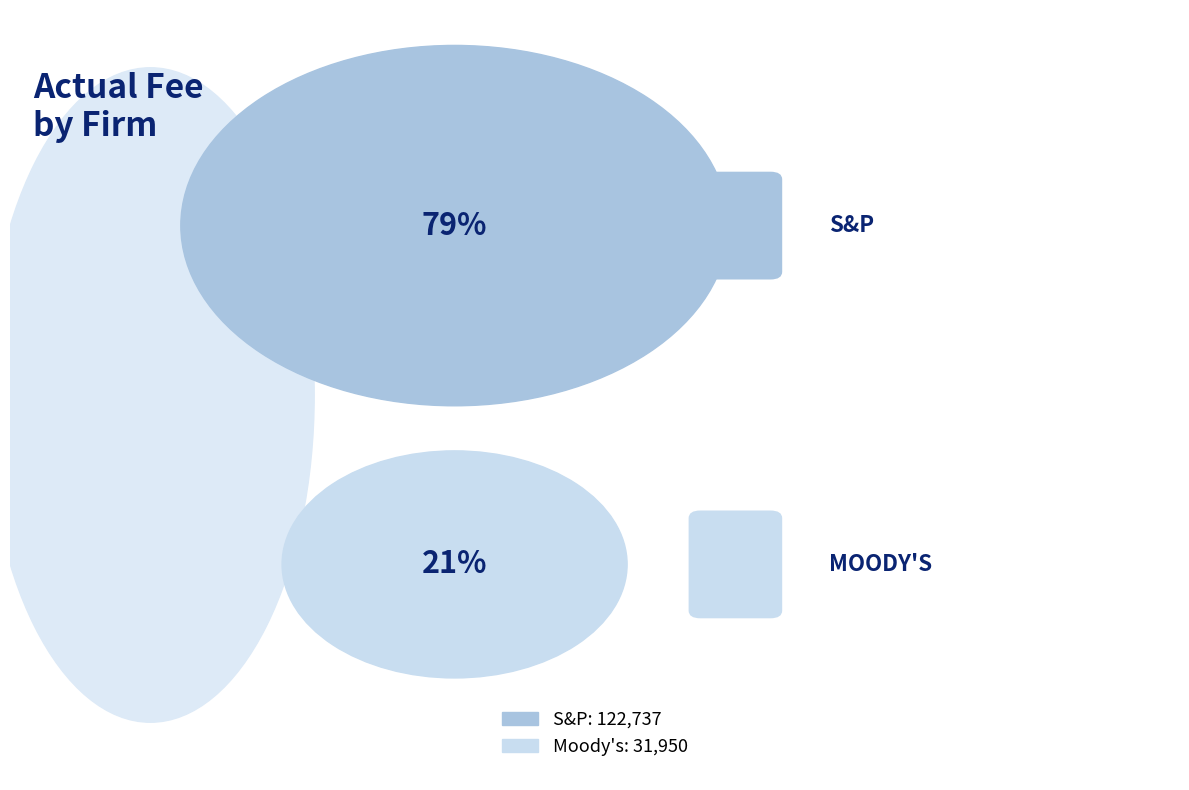

What percentage is the Moody's slice, to the nearest percent?

21%